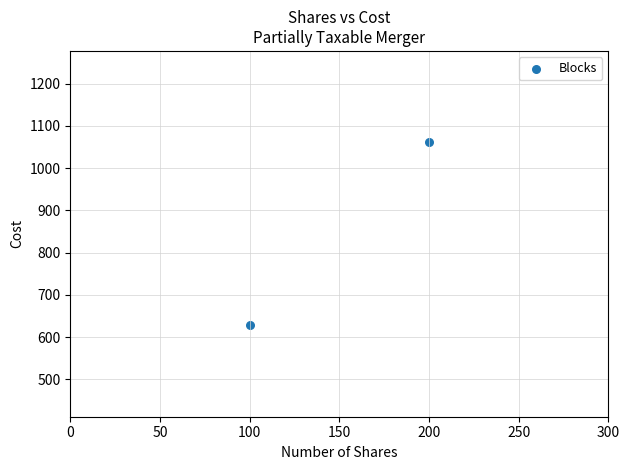

What is the range of X values (max minus min)?

100.0